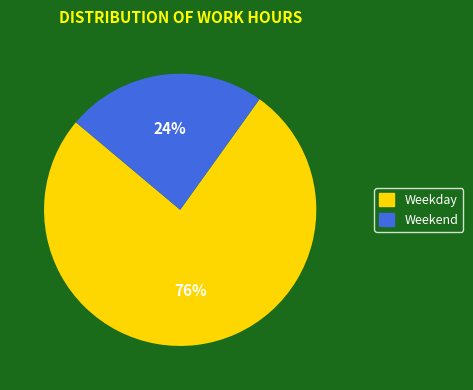

Is there any slice that represents more than half of the pie?

Yes